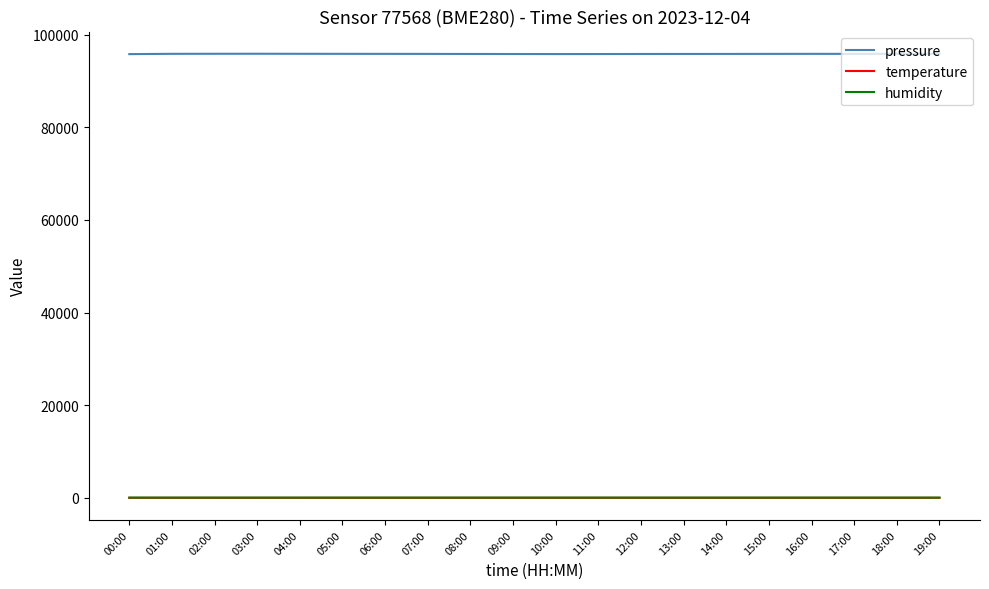

Which series has the widest spread of values?

pressure